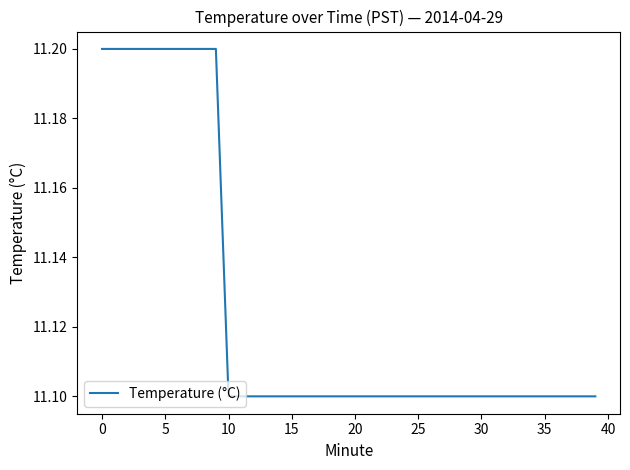

What is the greatest value displayed?

11.2